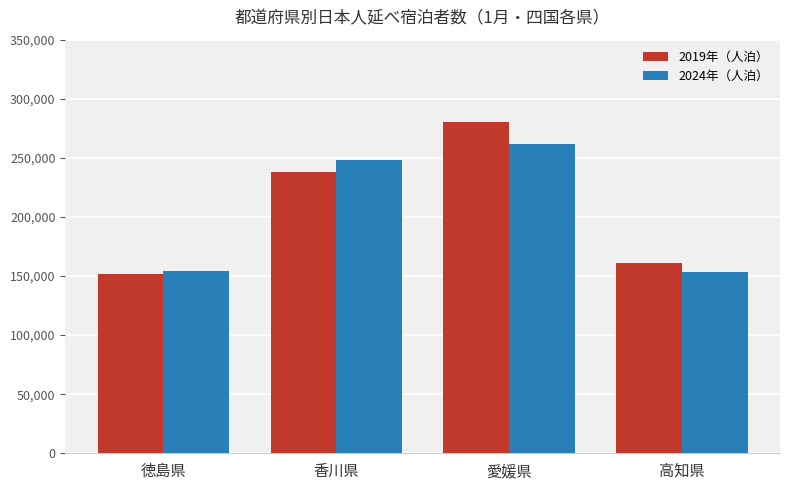

Rank the series by their maximum value, from highest to lowest.

2019年（人泊）, 2024年（人泊）